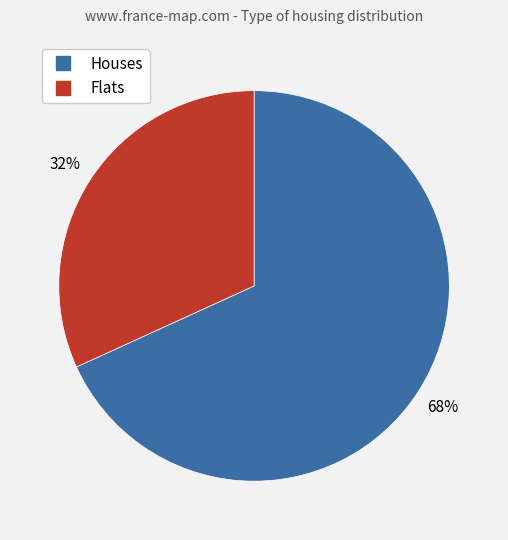

To the nearest percent, what is the average slice percentage?

50%